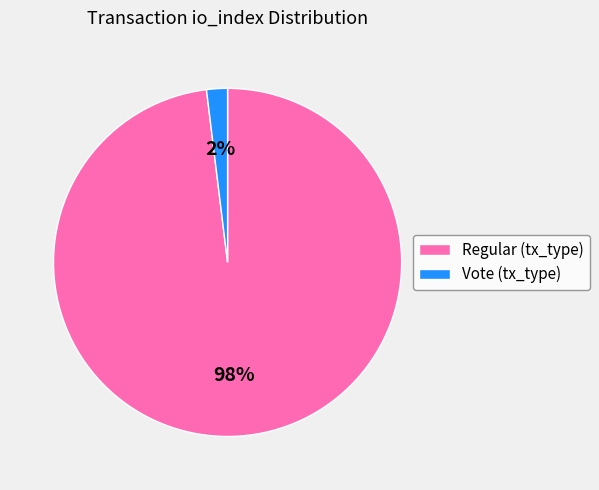

Which category has the biggest portion of the pie?

Regular (tx_type)